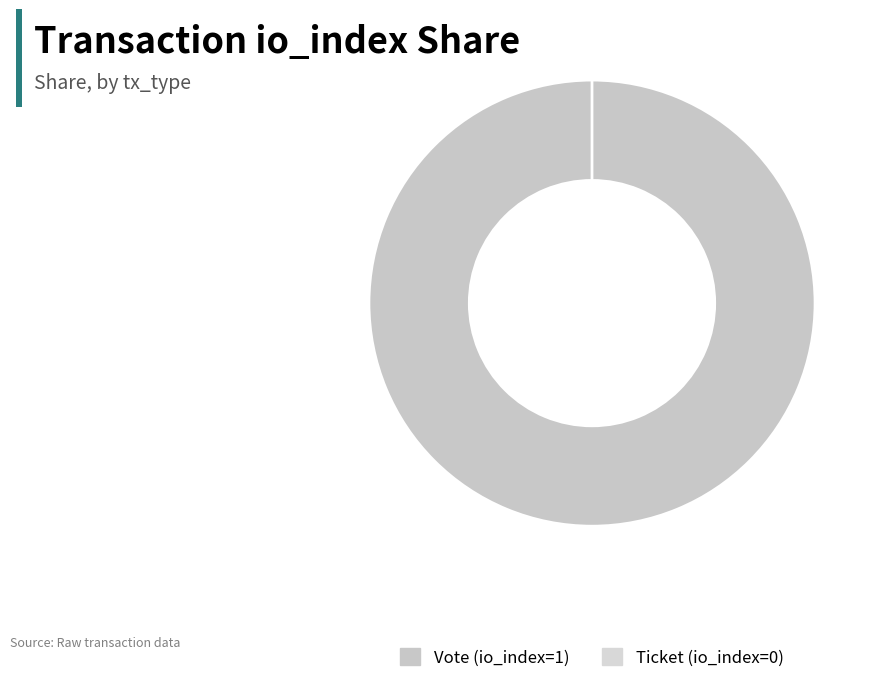

To the nearest percent, what is the combined percentage of Vote (io_index=1) and Ticket (io_index=0)?

100%